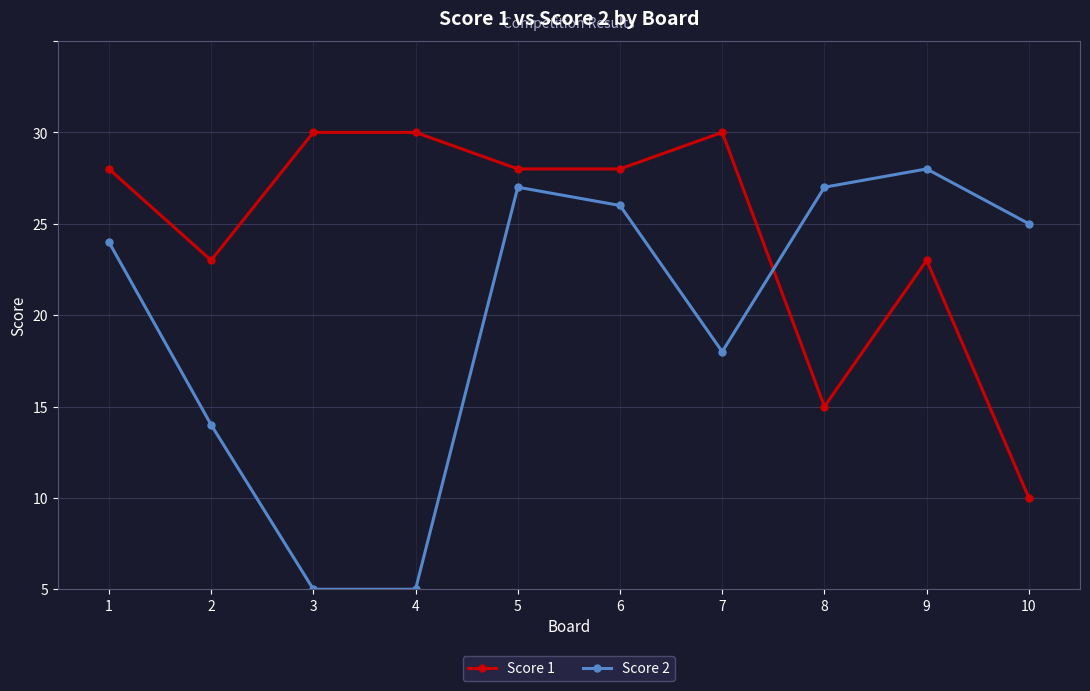

What is the sum of the Score 1 values at 8 and 6?

33